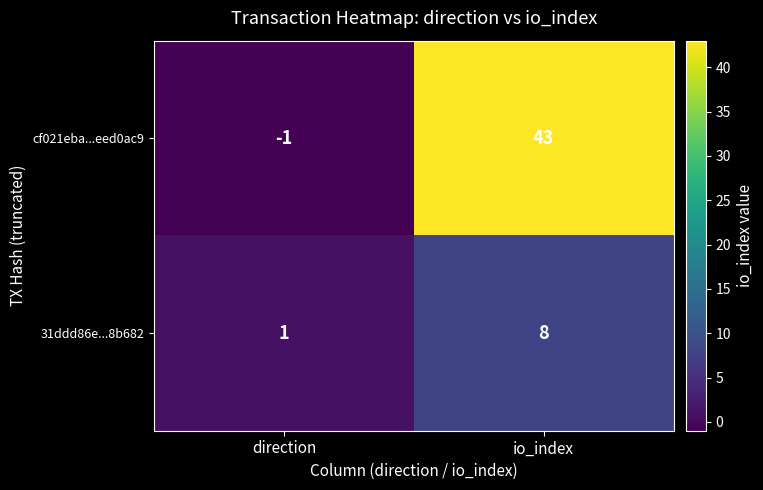

List the series in order of their peak value, lowest first.

31ddd86e...8b682, cf021eba...eed0ac9